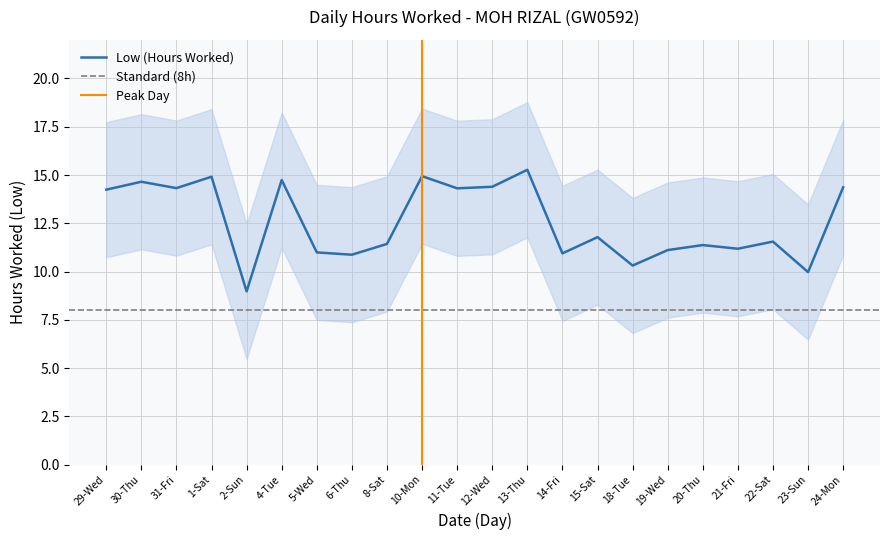

How many lines are shown in the chart?

1